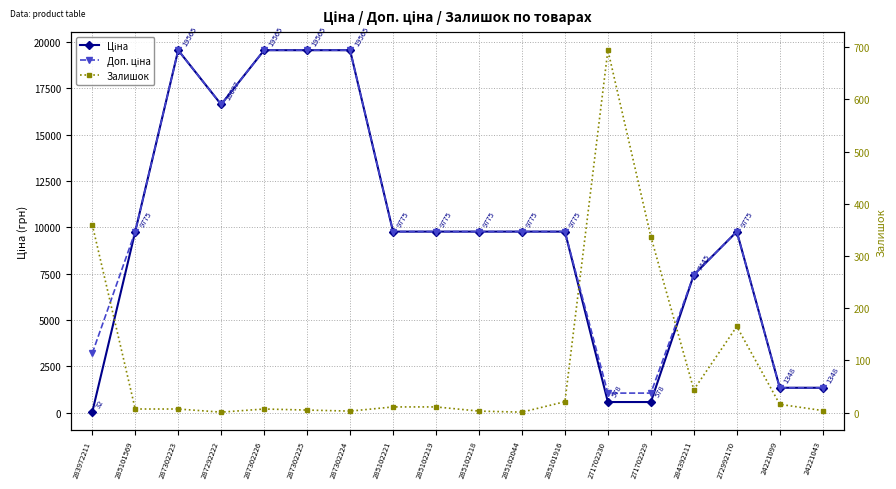

At which label does Ціна reach its minimum?

283972211